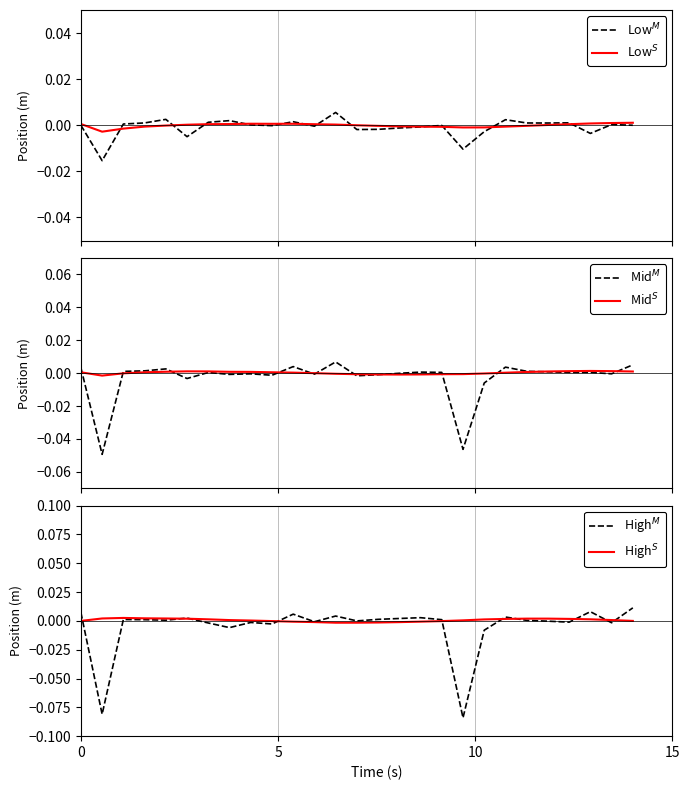

True or false: Low$^M$ and High$^S$ cross at least once.

True